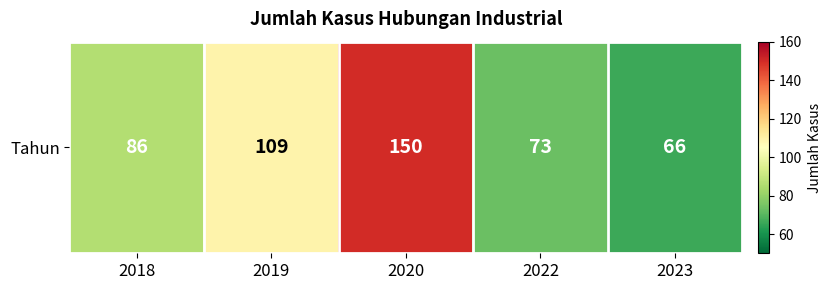

What is the average value?

97